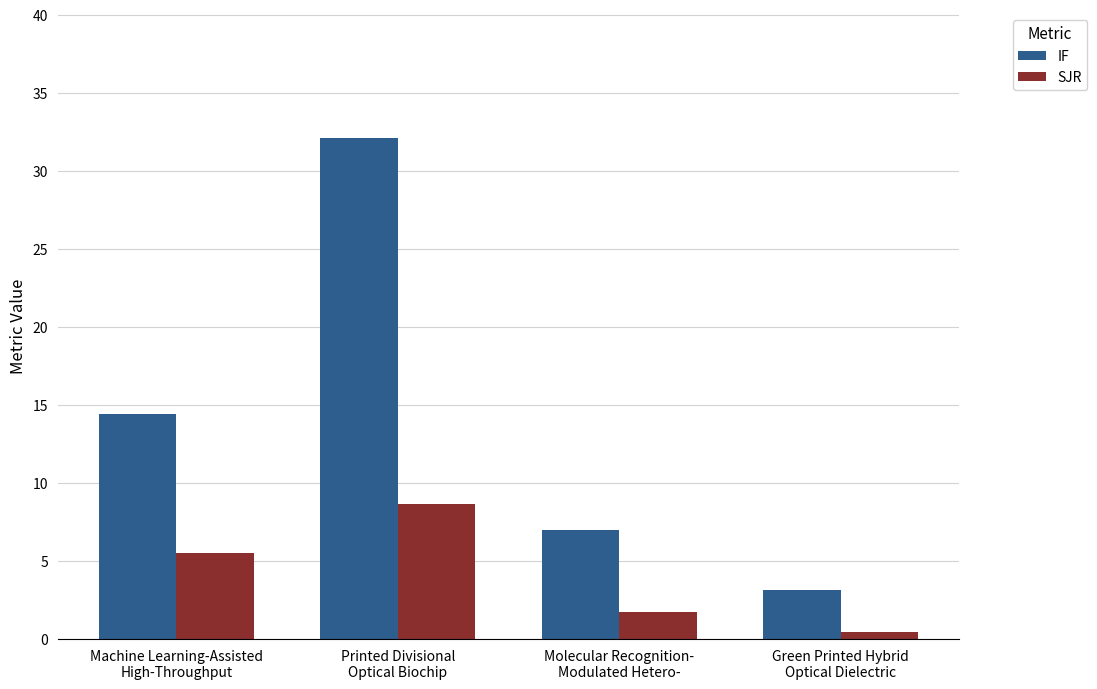

What is the spread (max minus min) of values at Machine Learning-Assisted
High-Throughput?

8.9